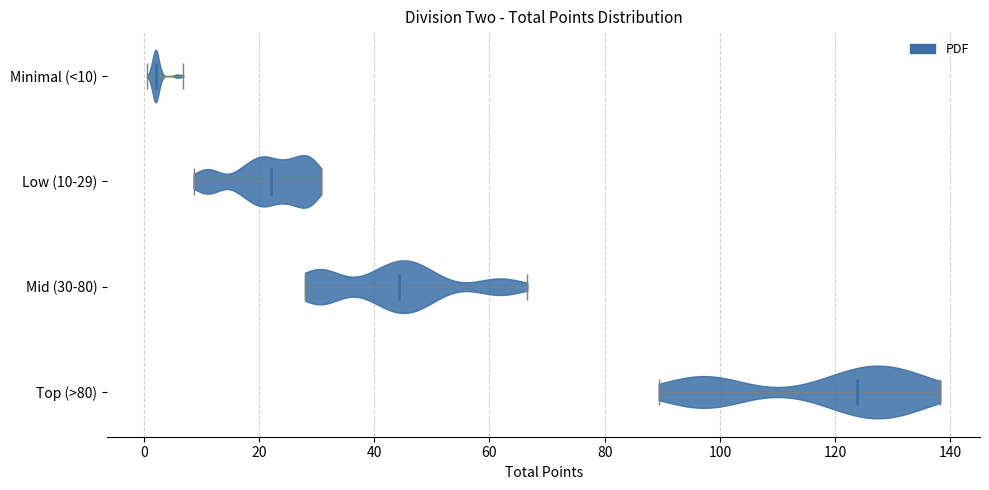

What is the lowest point the violin for Minimal (<10) reaches on the x-axis? The values are not printed on the chart, so give them approximately, as read against the axis.

0